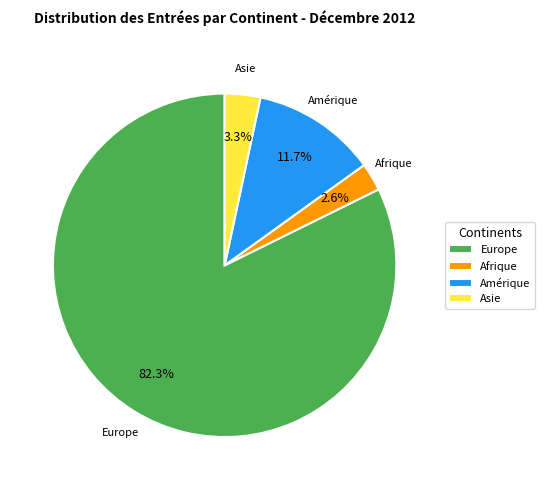

How many slices are in this pie chart?

4